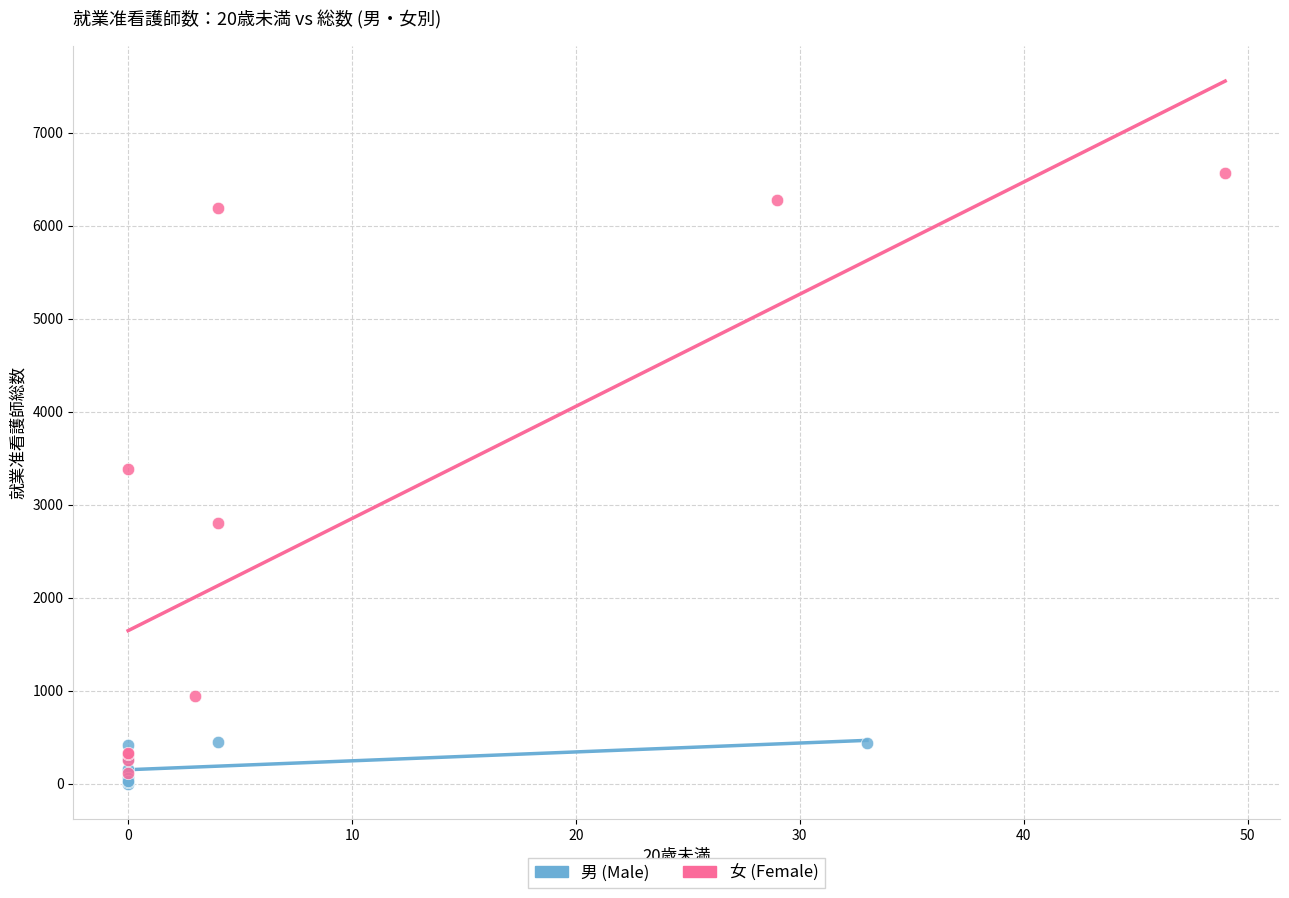

Which series has the widest spread of Y values?

女 (Female)